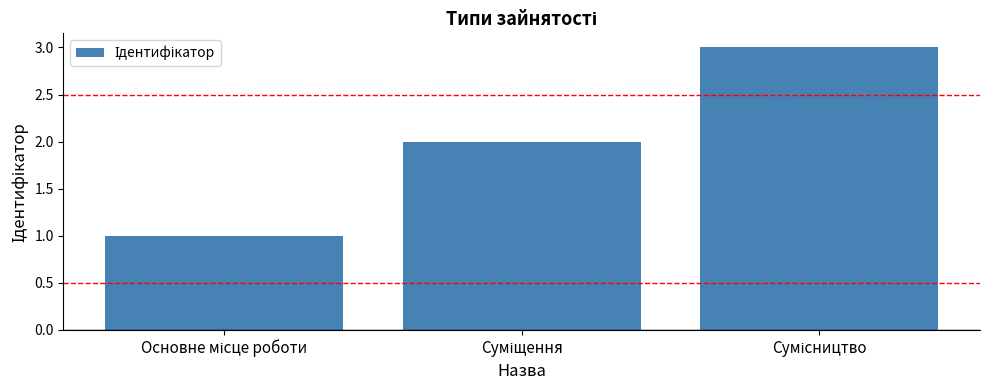

How many values are below 2?

1